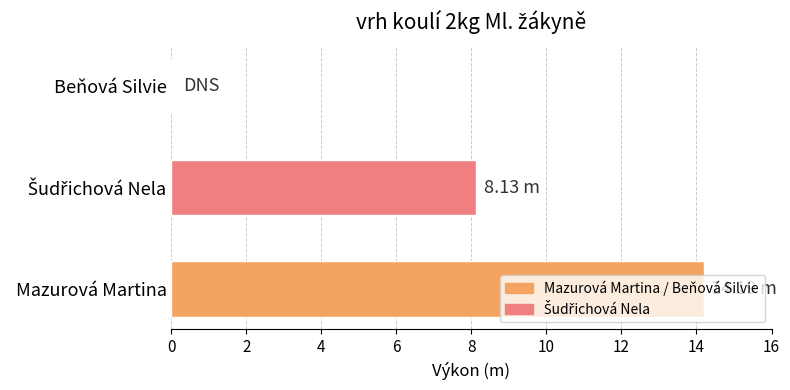

Between Mazurová Martina and Beňová Silvie, which is larger?

Mazurová Martina